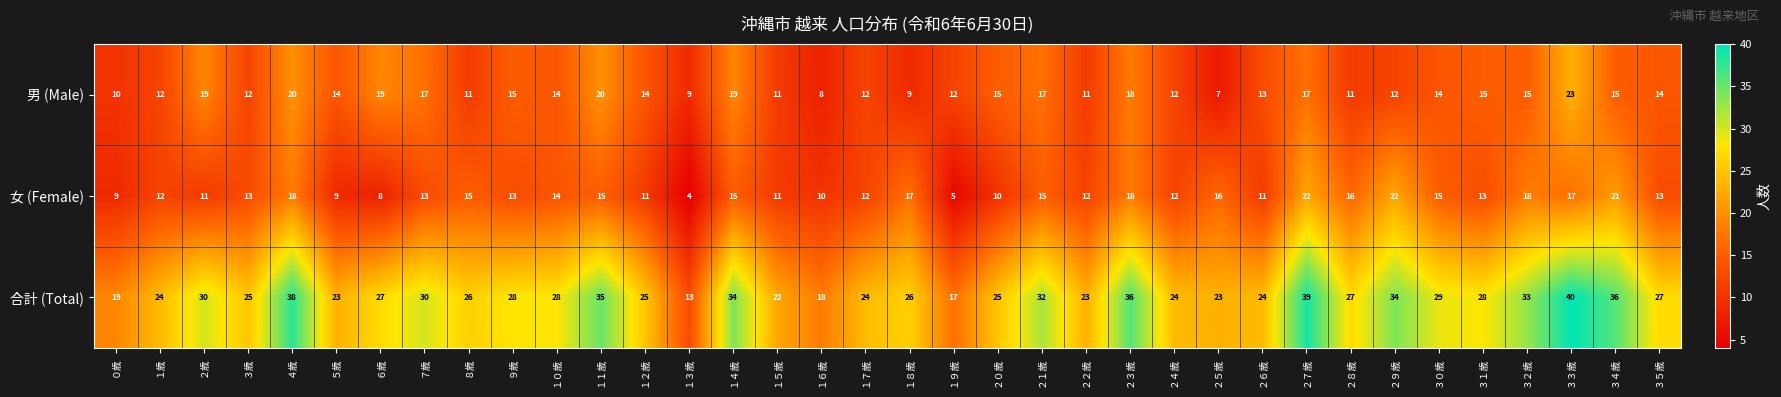

Rank the series by their maximum value, from highest to lowest.

合計 (Total), 男 (Male), 女 (Female)